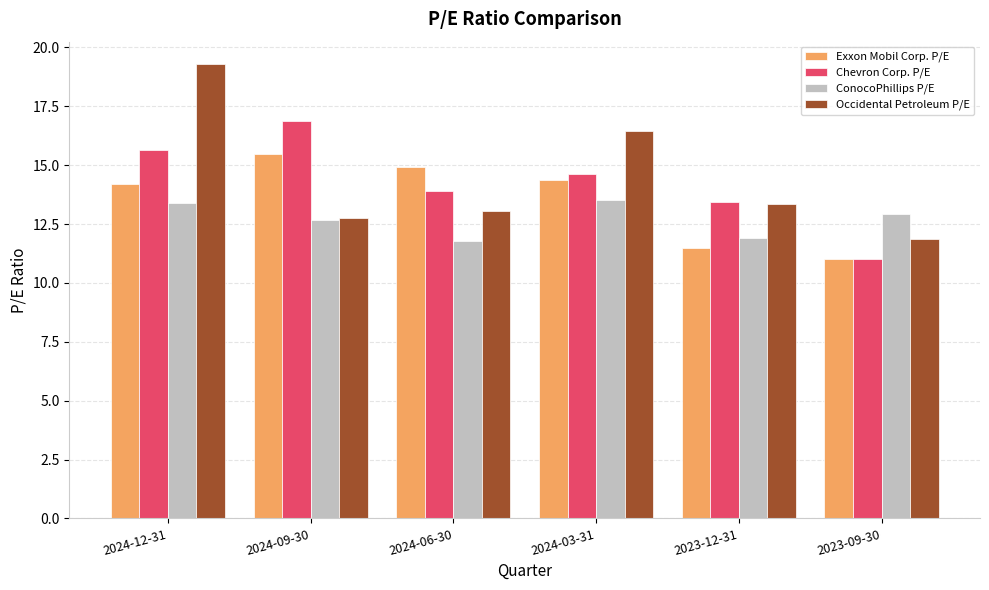

Is it true that Exxon Mobil Corp. P/E equals 25.6 at 2024-03-31?

False